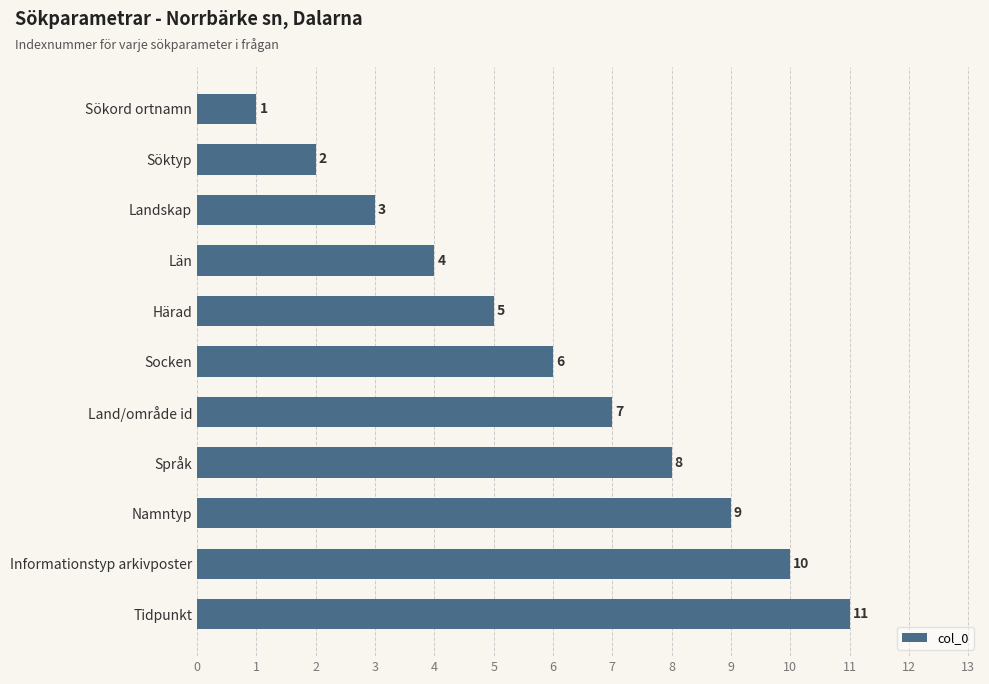

List the labels in order of value, largest first.

Tidpunkt, Informationstyp arkivposter, Namntyp, Språk, Land/område id, Socken, Härad, Län, Landskap, Söktyp, Sökord ortnamn